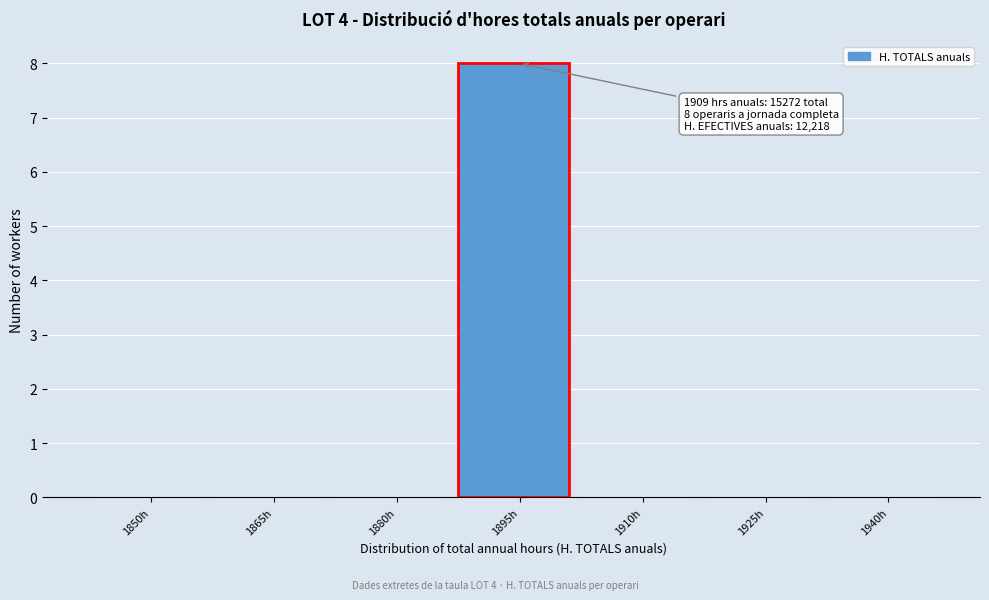

Reading left to right, transcribe all the data shown in this chart.

1850h=0	1865h=0	1880h=0	1895h=8	1910h=0	1925h=0	1940h=0